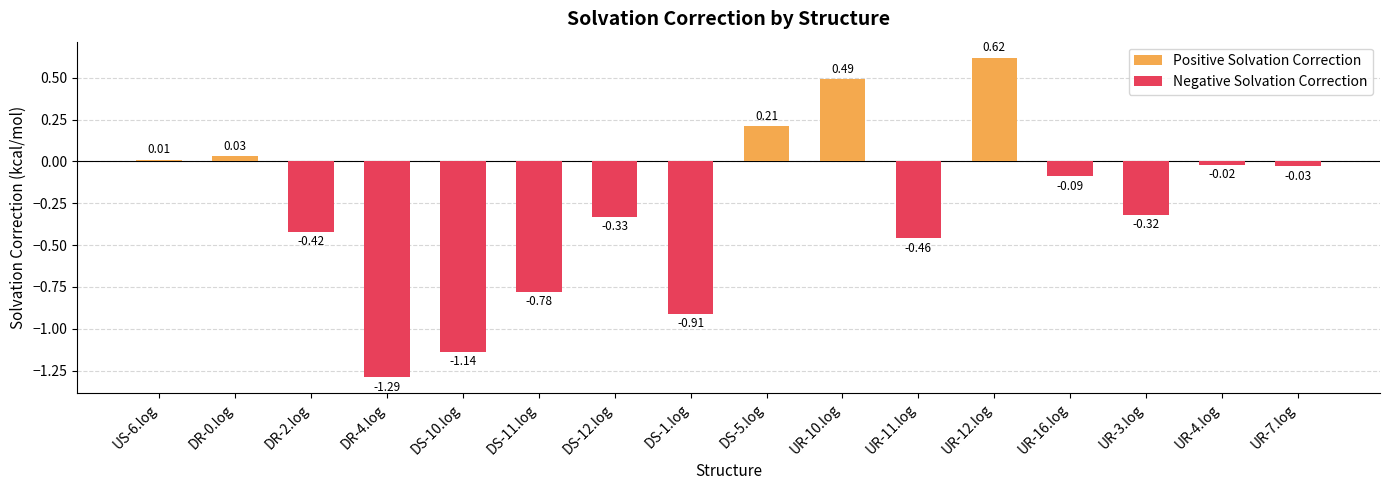

How many data points does each series have?

16